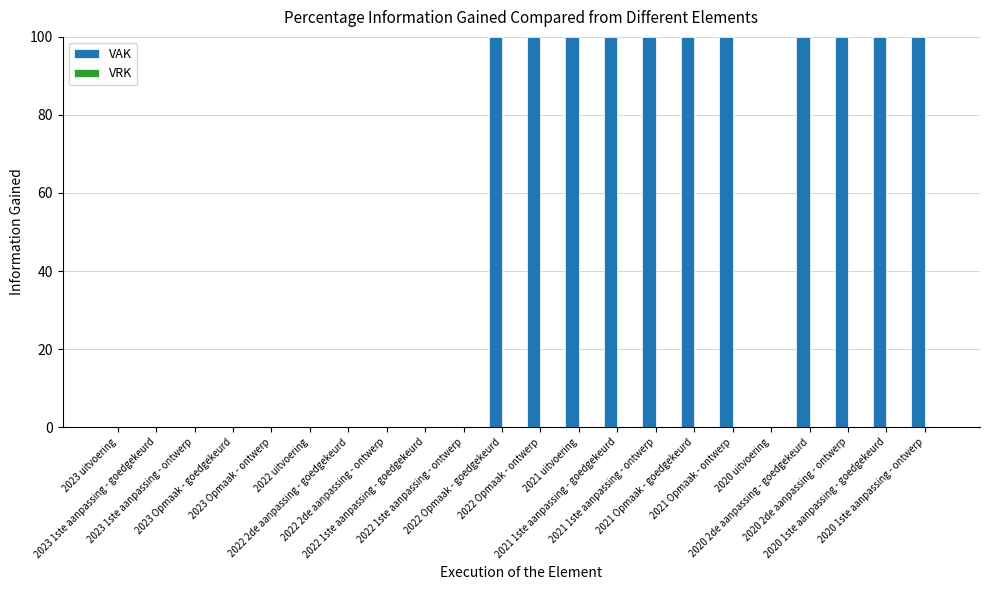

What is the sum of all values?

1100